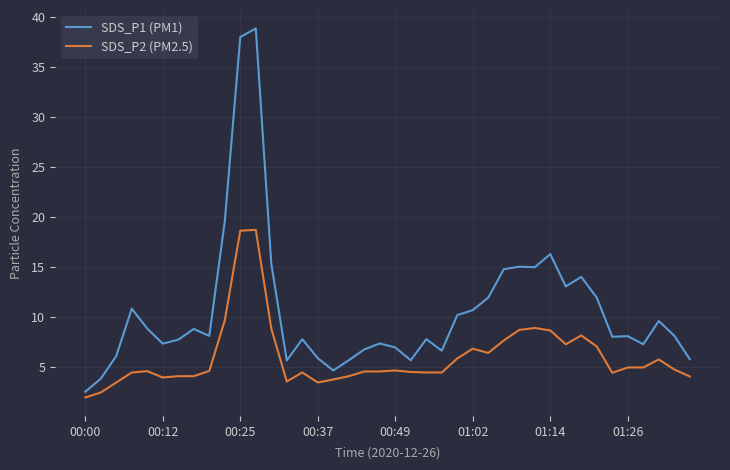

What is the greatest value displayed?

38.9